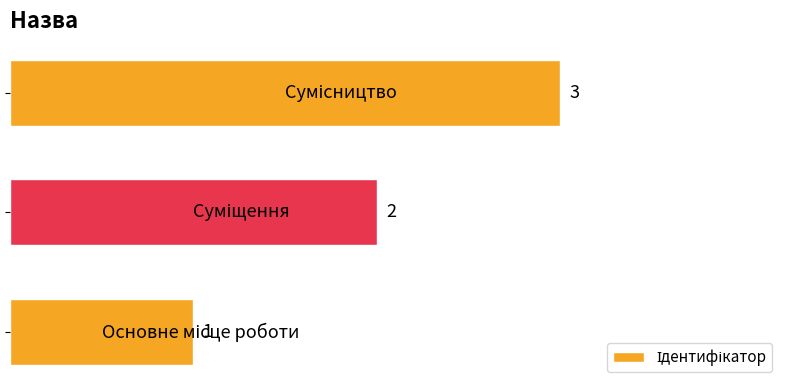

Count the values in the range 1 to 3.

3